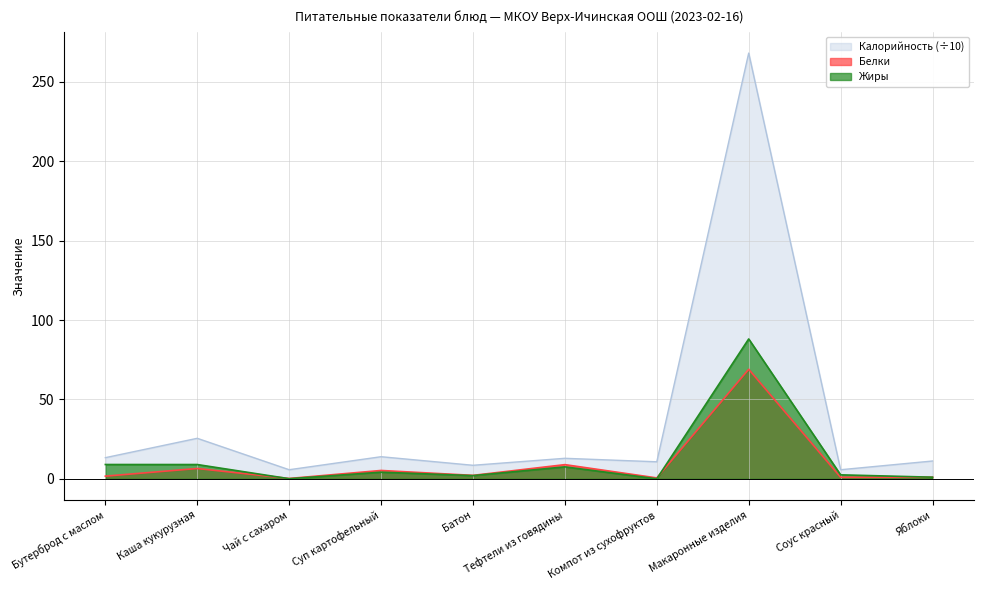

What value does the Белки series have at Каша кукурузная?

6.5